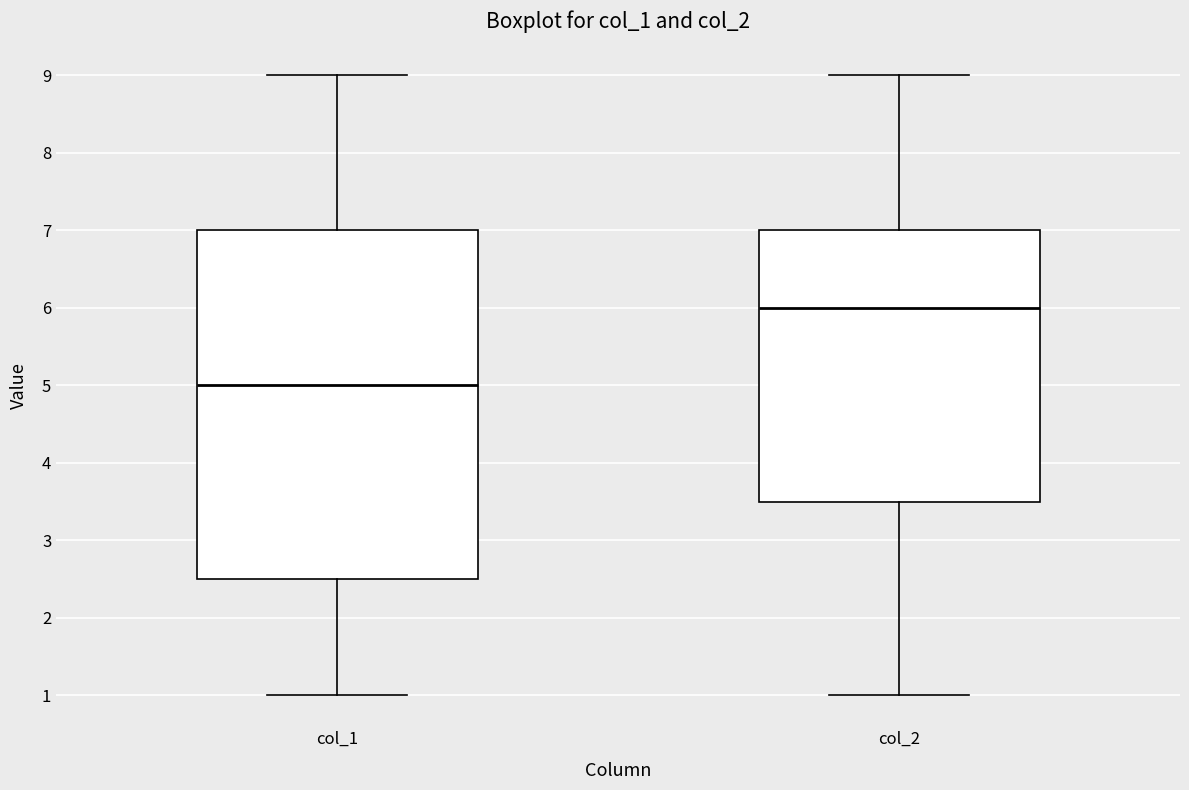

Reading left to right, transcribe this box plot: for each box, give where its median line is, the range the box spans, and where its two whiskers end, as read against the y-axis. The values are not printed on the chart, so give them approximately, as read against the axis.

col_1: median 5.0, box 2.5 to 7.0, whiskers 1.0 to 9.0
col_2: median 6.0, box 3.5 to 7.0, whiskers 1.0 to 9.0